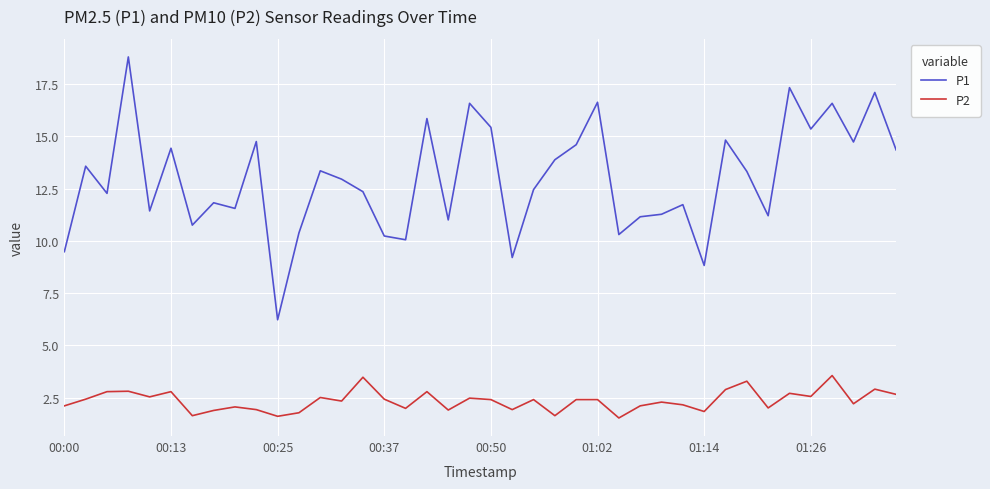

True or false: P2 has more than 0 points higher than both neighbors.

True